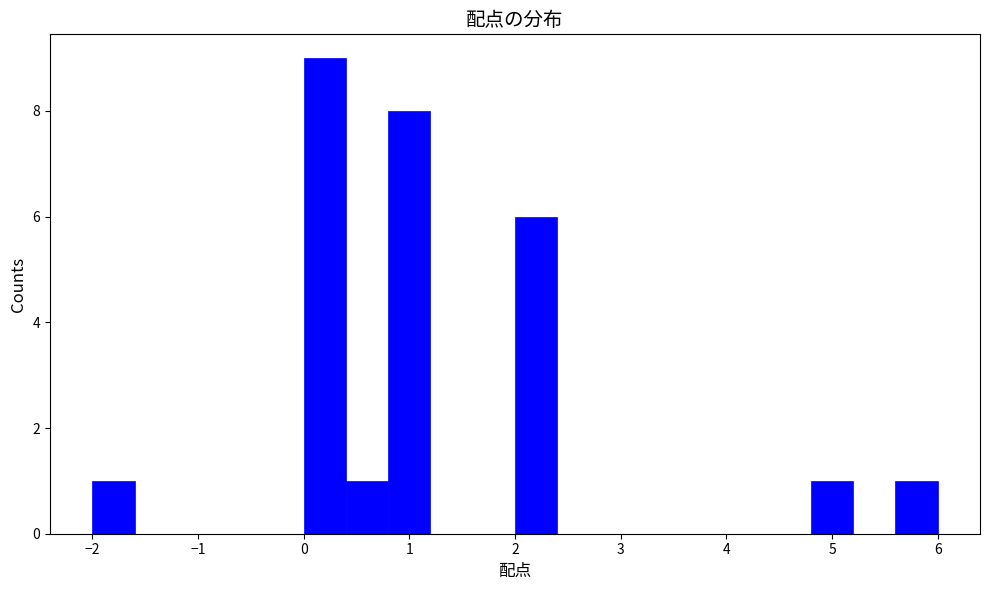

Over which range of the x-axis is the bar tallest?

0.0 to 0.4